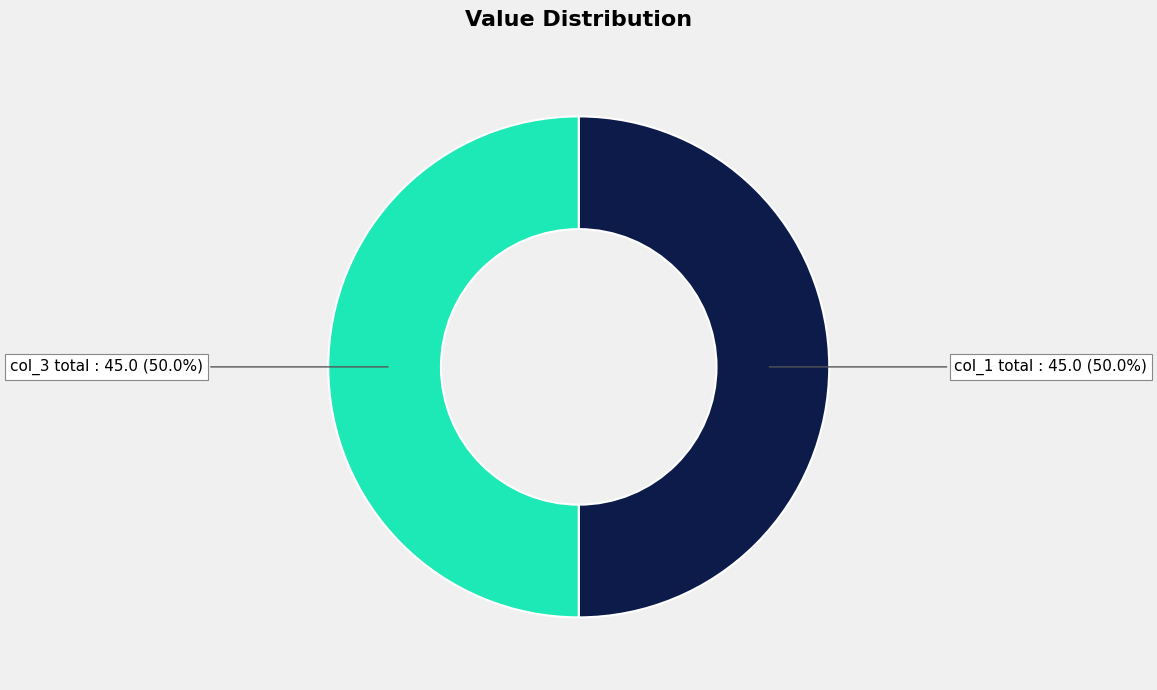

Which slice is the smallest?

1